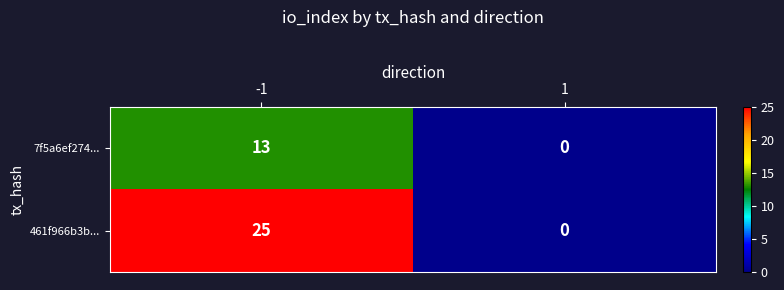

How many categories are shown in the chart?

2